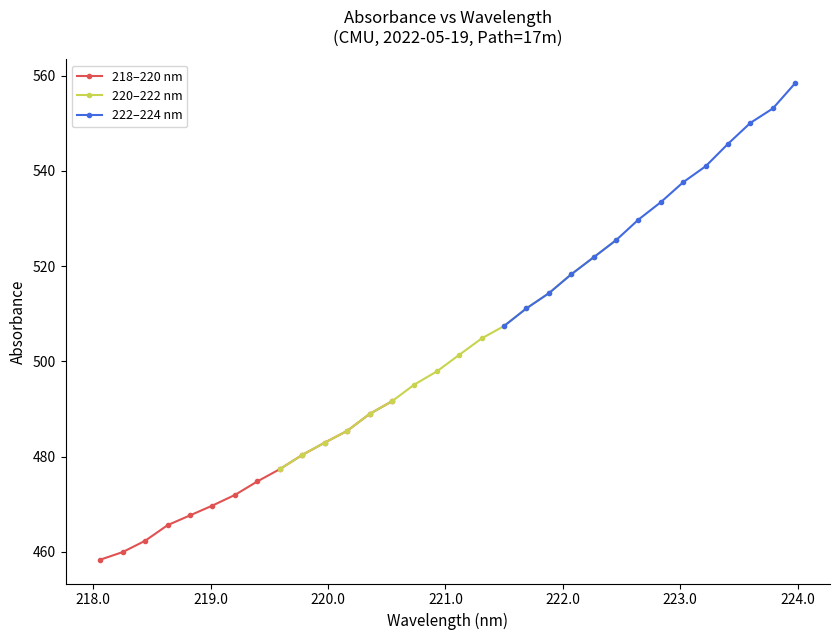

What position from the left is 220.9264?

16